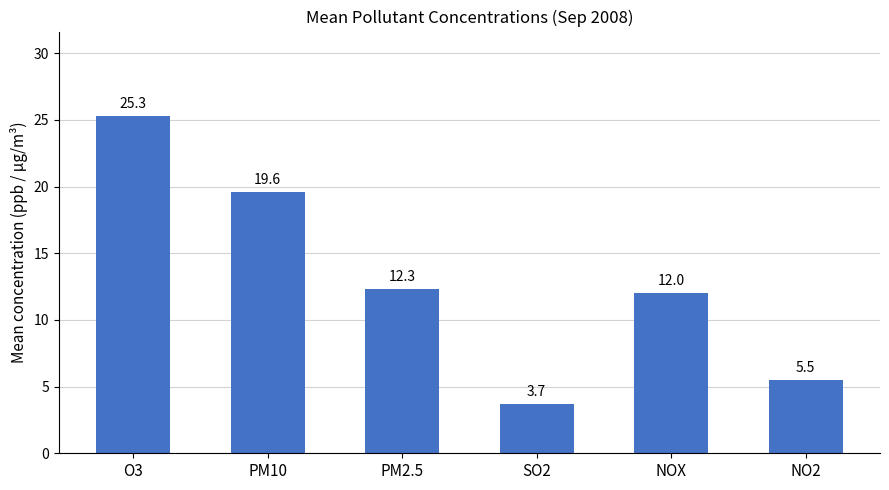

Count the number of categories in the chart.

6